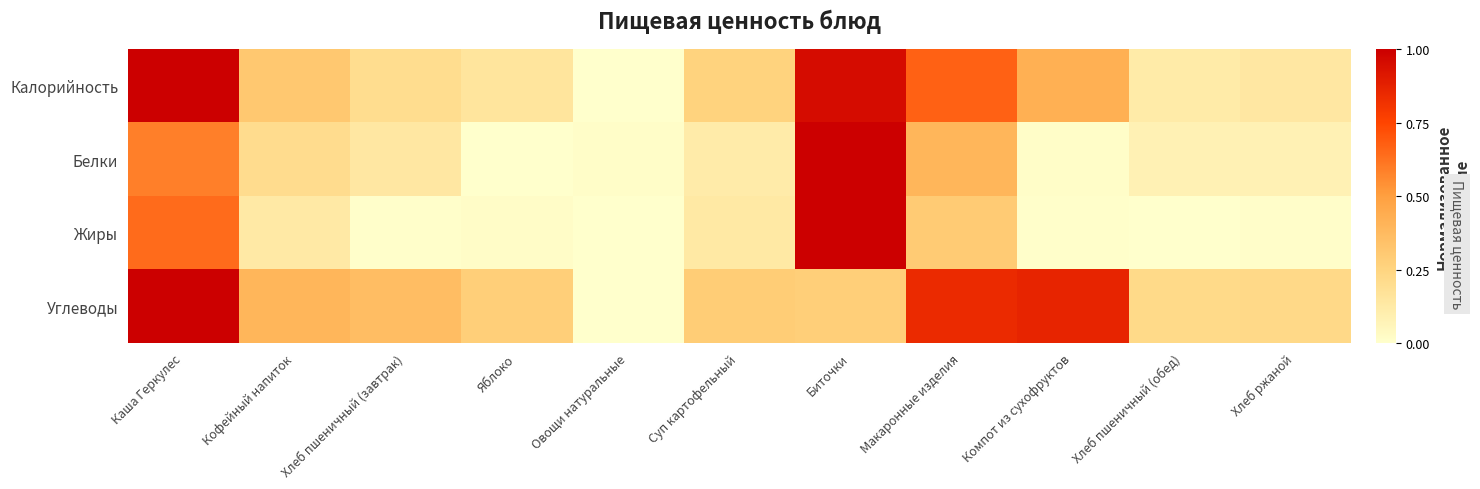

What is the total value across all series at Яблоко?

0.4